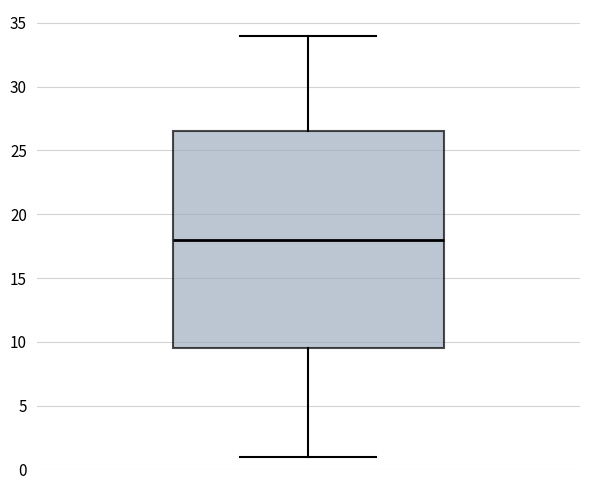

Transcribe this box plot: give where the median line is, the range the box spans, and where the two whiskers end, as read against the y-axis. The values are not printed on the chart, so give them approximately, as read against the axis.

median 18.0, box 9.5 to 26.5, whiskers 1.0 to 34.0